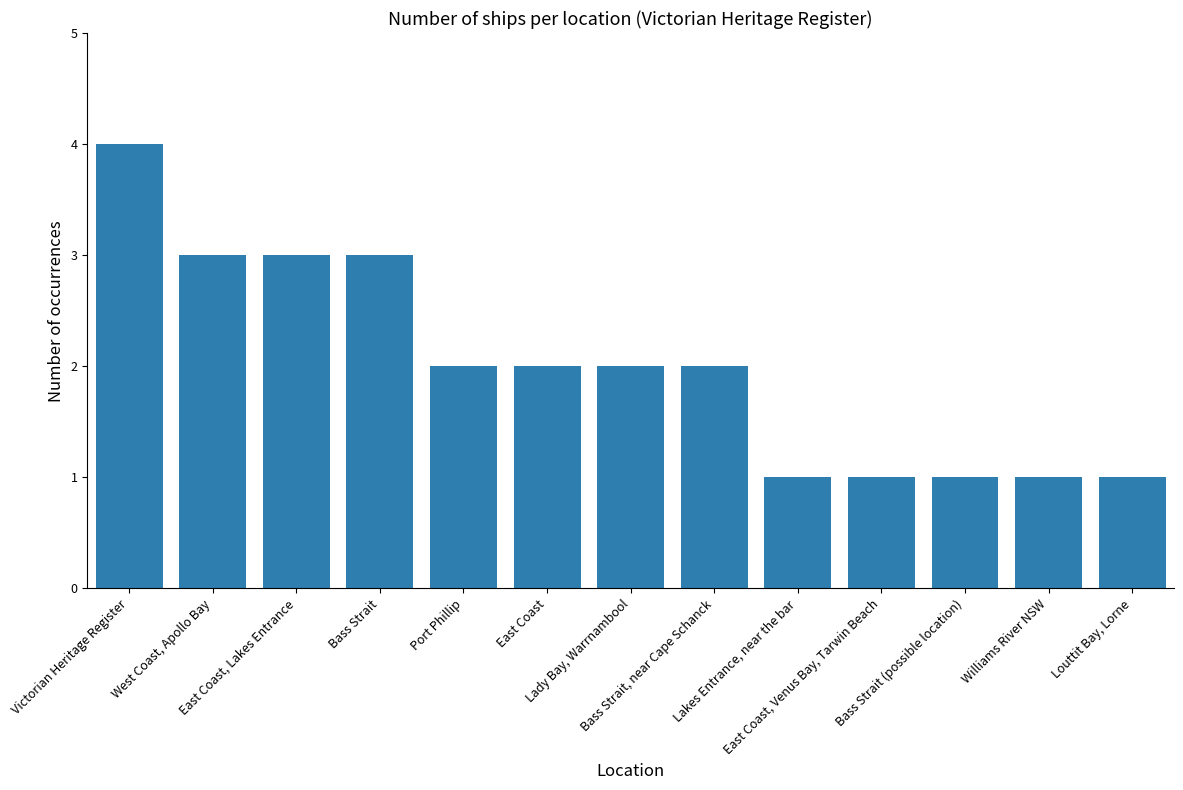

Reading left to right, extract all data points from this chart.

4	3	3	3	2	2	2	2	1	1	1	1	1